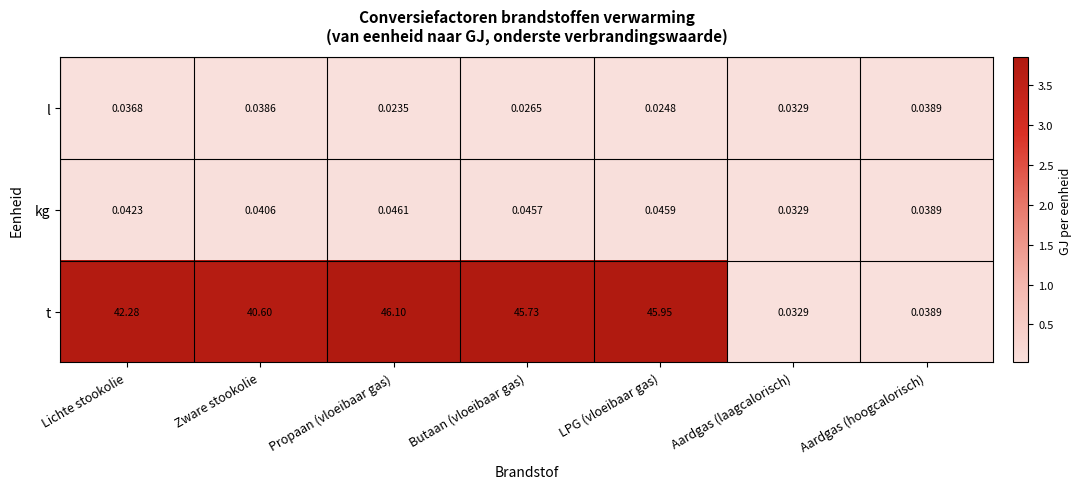

At which category is the sum across all series the highest?

Propaan (vloeibaar gas)